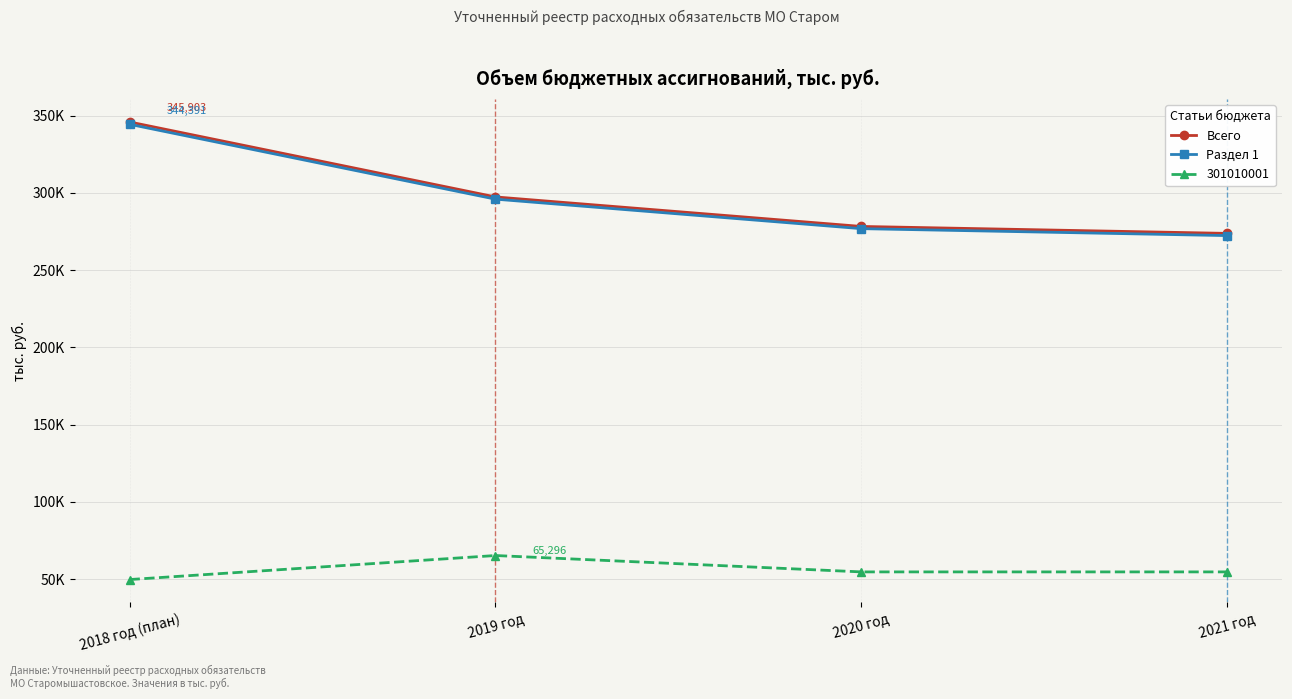

Does the chart have visible grid lines?

Yes